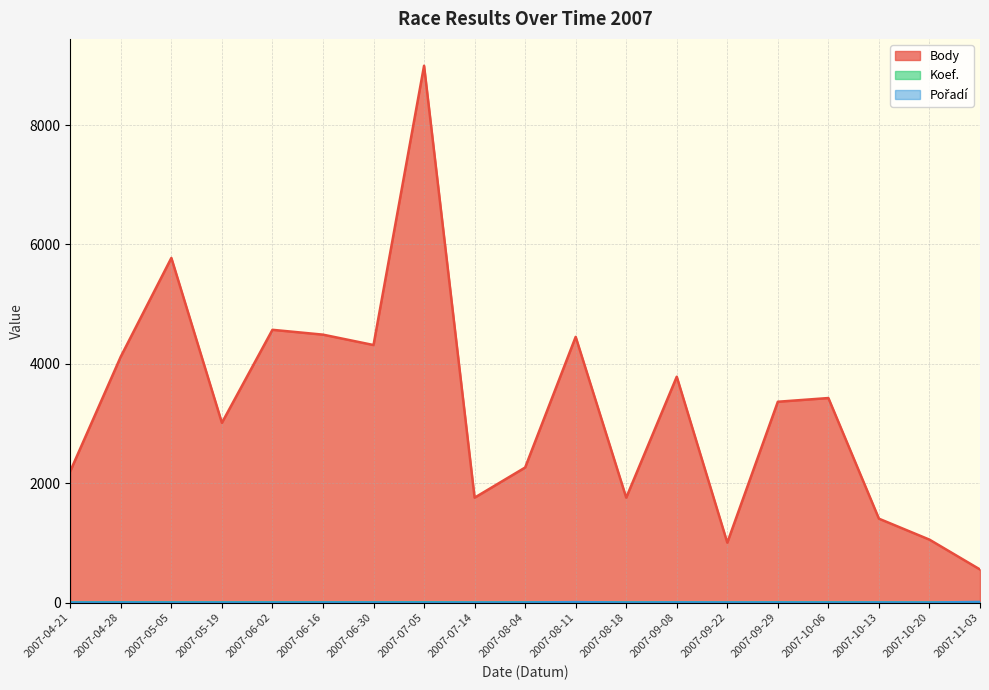

How many lines are shown in the chart?

3